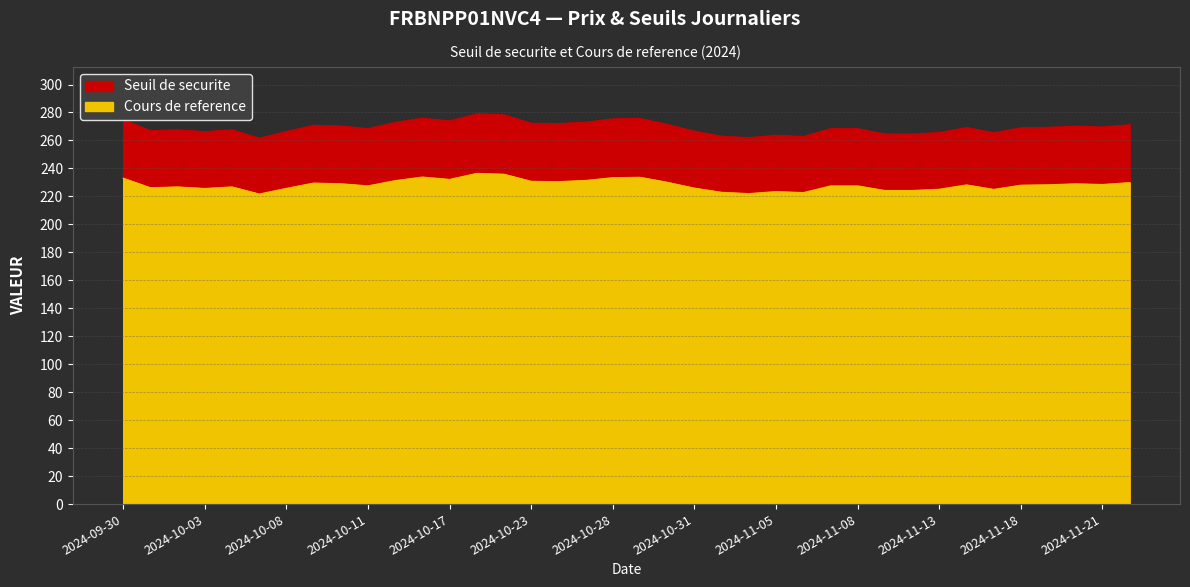

Reading left to right, list all the values displayed in this chart.

Seuil de securite: 274.9	266.9	267.6	266.3	267.6	261.6	266.4	270.9	270.3	268.5	272.9	275.9	273.9	279.0	278.3	272.3	272.1	273.1	275.4	275.7	271.5	266.6	263.0	262.0	263.7	262.8	268.4	268.4	264.6	264.6	265.6	269.3	265.5	269.1	269.4	270.2	269.7	271.2
Cours de reference: 233.0	226.2	226.8	225.7	226.8	221.7	225.8	229.5	229.0	227.6	231.3	233.8	232.2	236.5	235.9	230.8	230.6	231.4	233.4	233.7	230.1	225.9	222.9	222.0	223.4	222.7	227.5	227.5	224.2	224.2	225.1	228.2	225.0	228.0	228.3	229.0	228.5	229.9